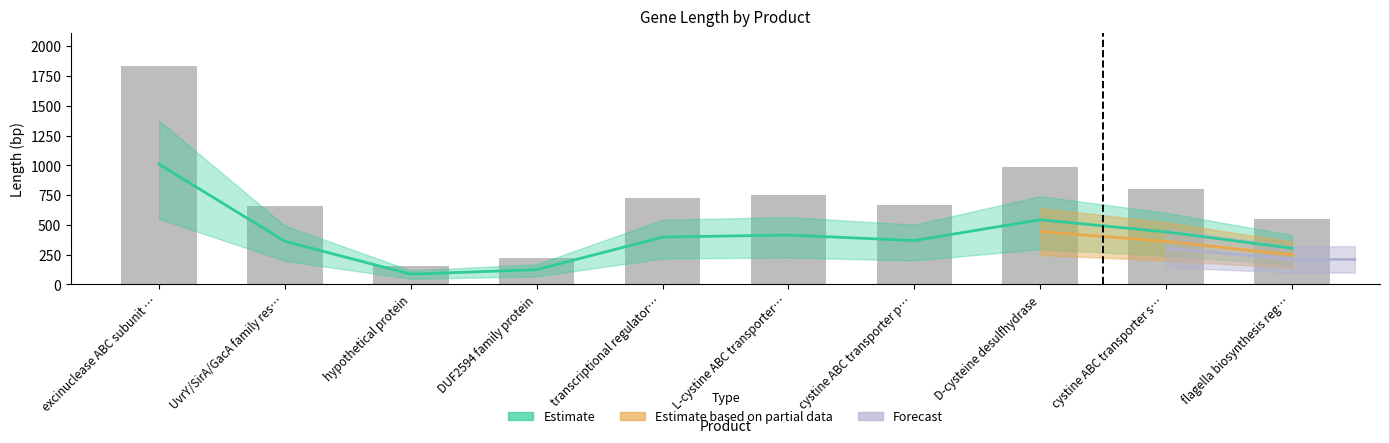

What is the maximum value shown in the chart?

1833